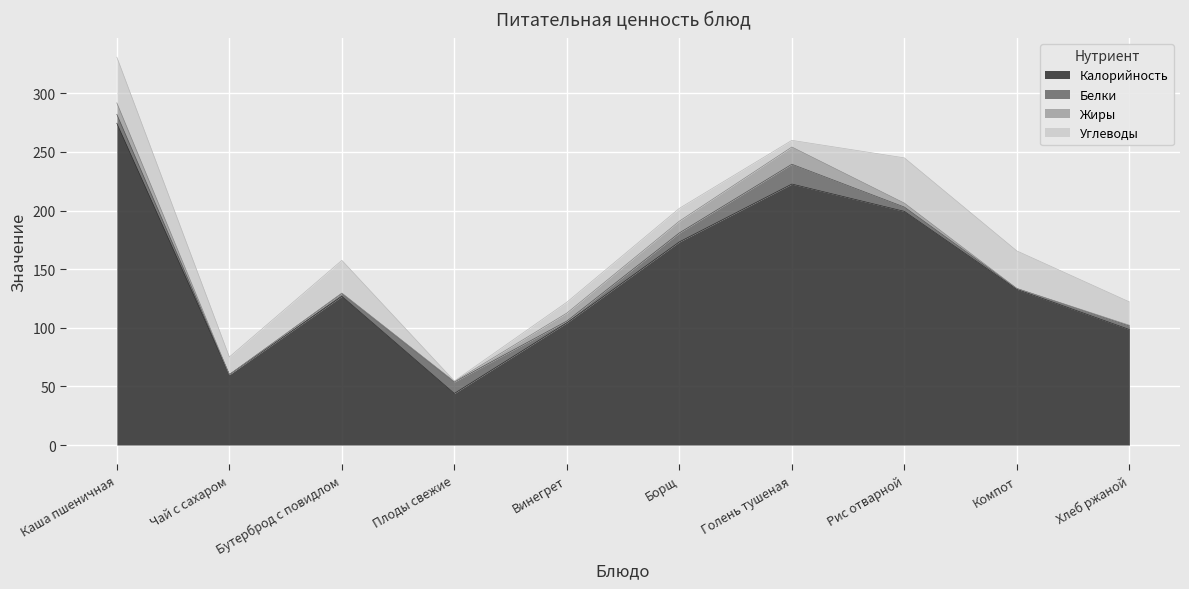

Which series has the widest spread of values?

Калорийность